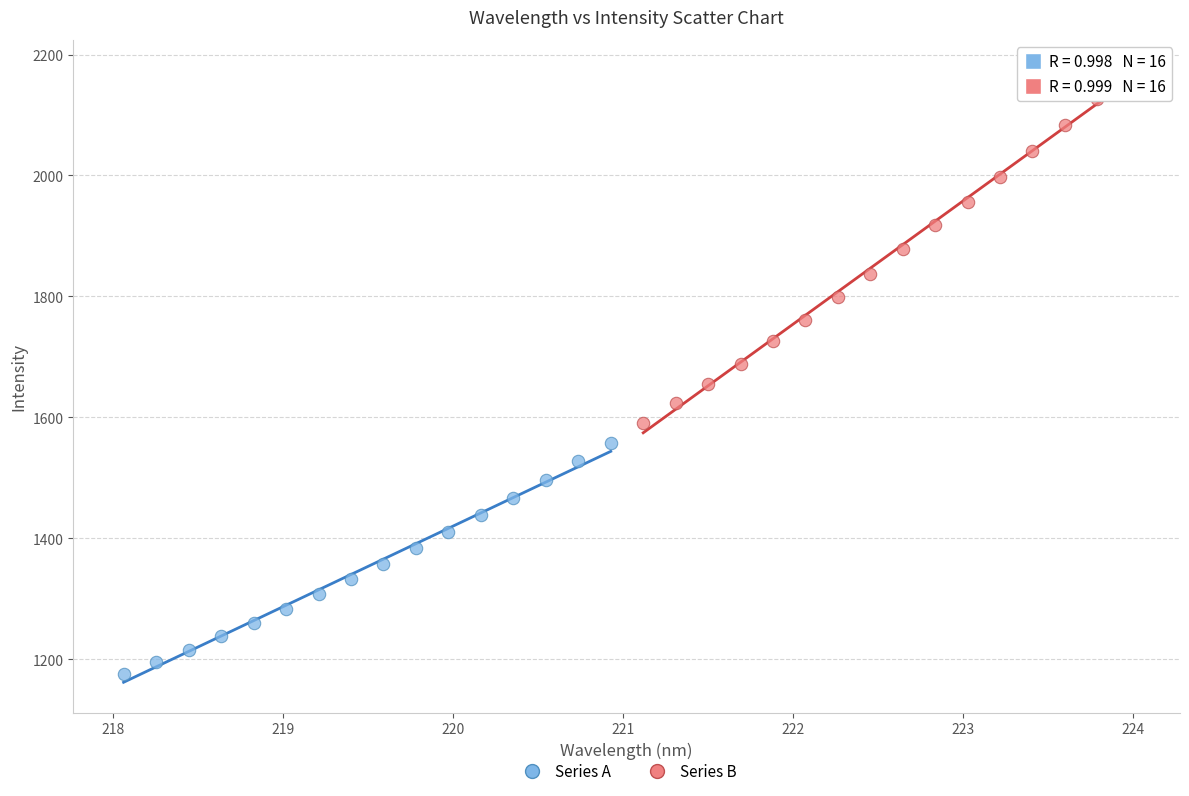

Which series reaches the minimum Y coordinate?

Series A